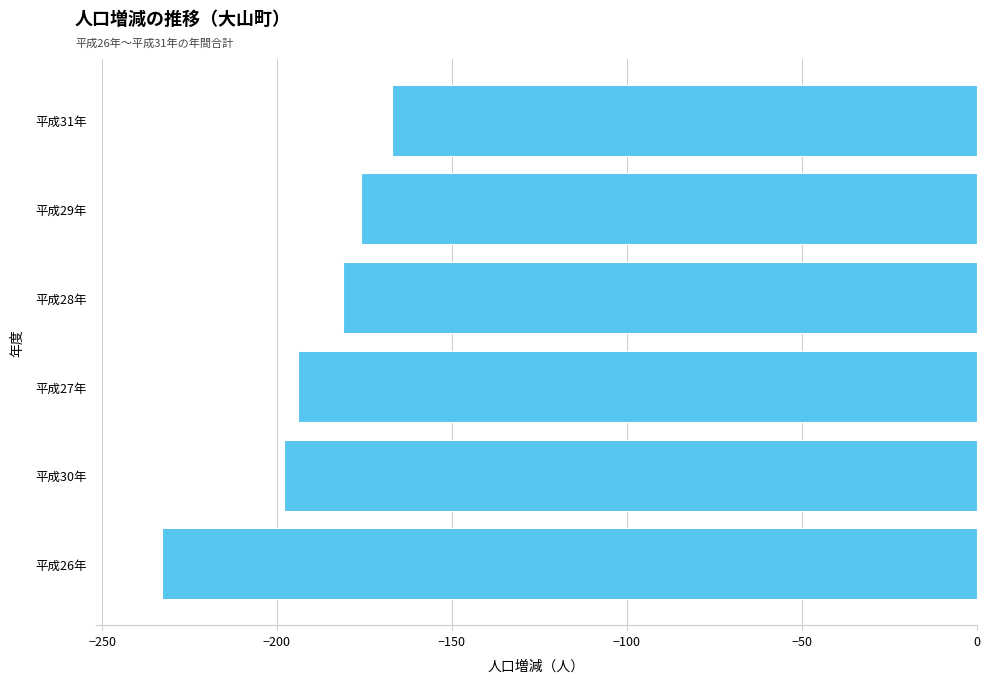

The chart shows a value of -54 at 平成28年. True or false?

False